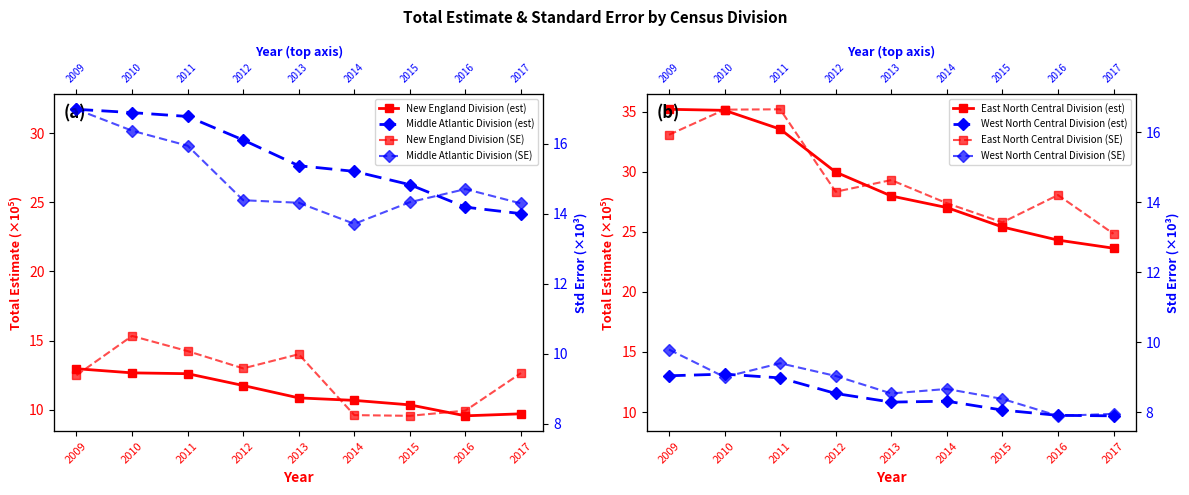

What is the minimum value for New England Division?

9.6